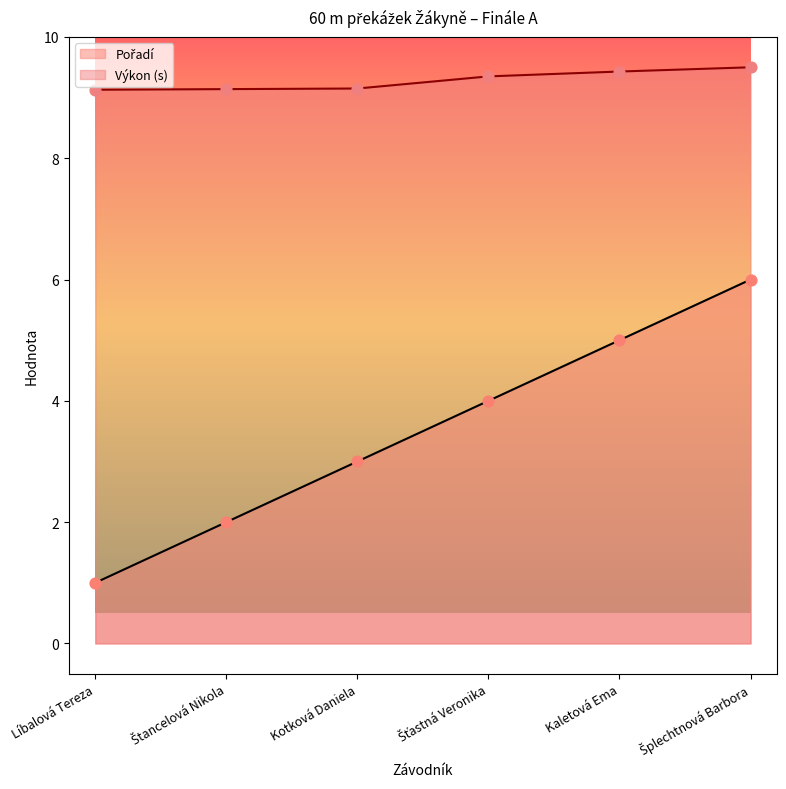

Which series reaches the maximum Y coordinate?

Výkon